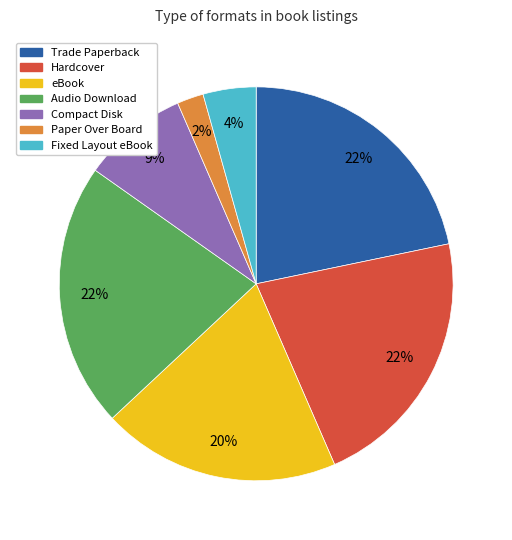

How many segments does this pie chart have?

7